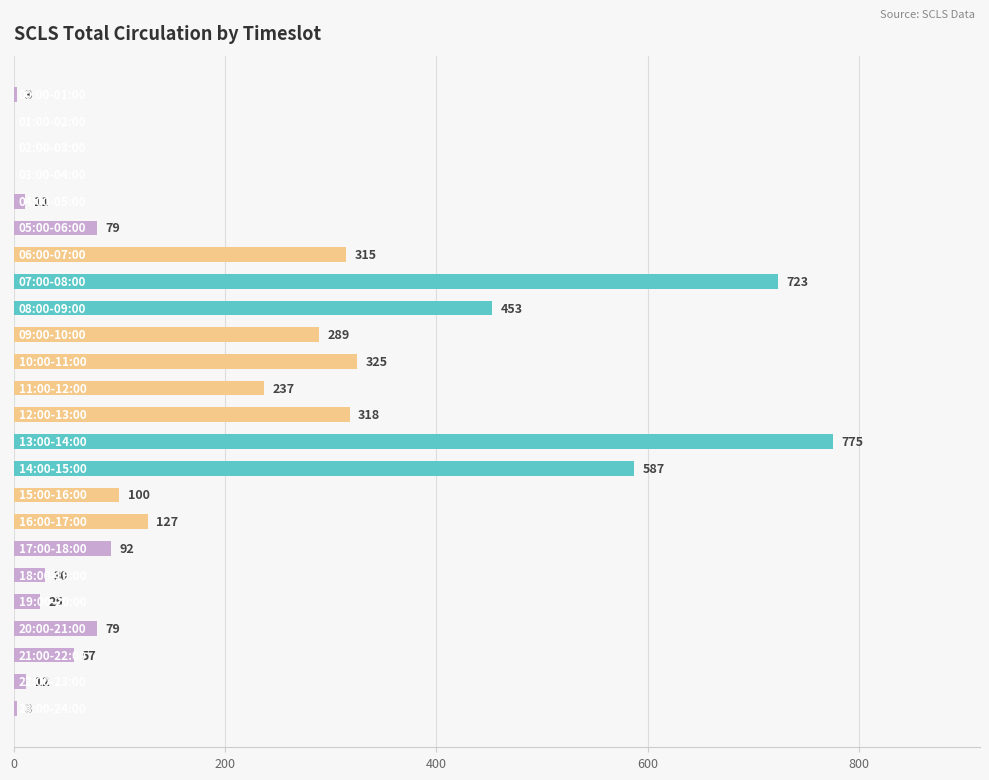

Count the number of categories in the chart.

24